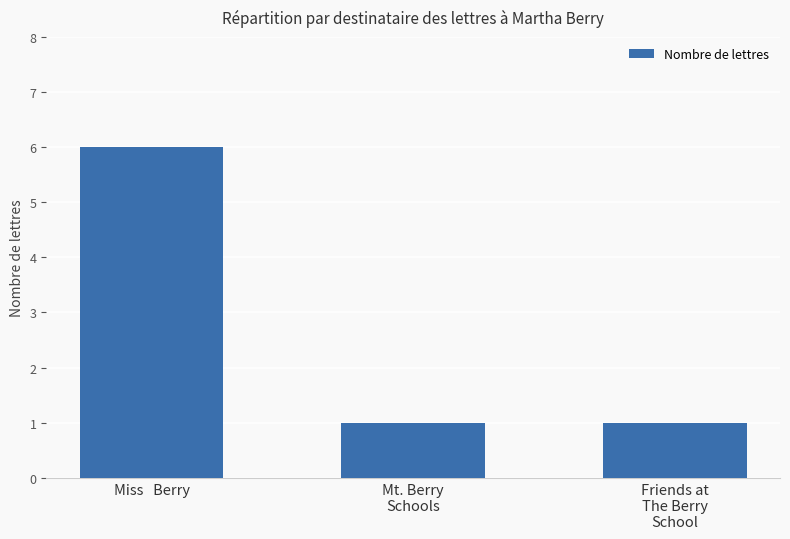

What is the average value?

3